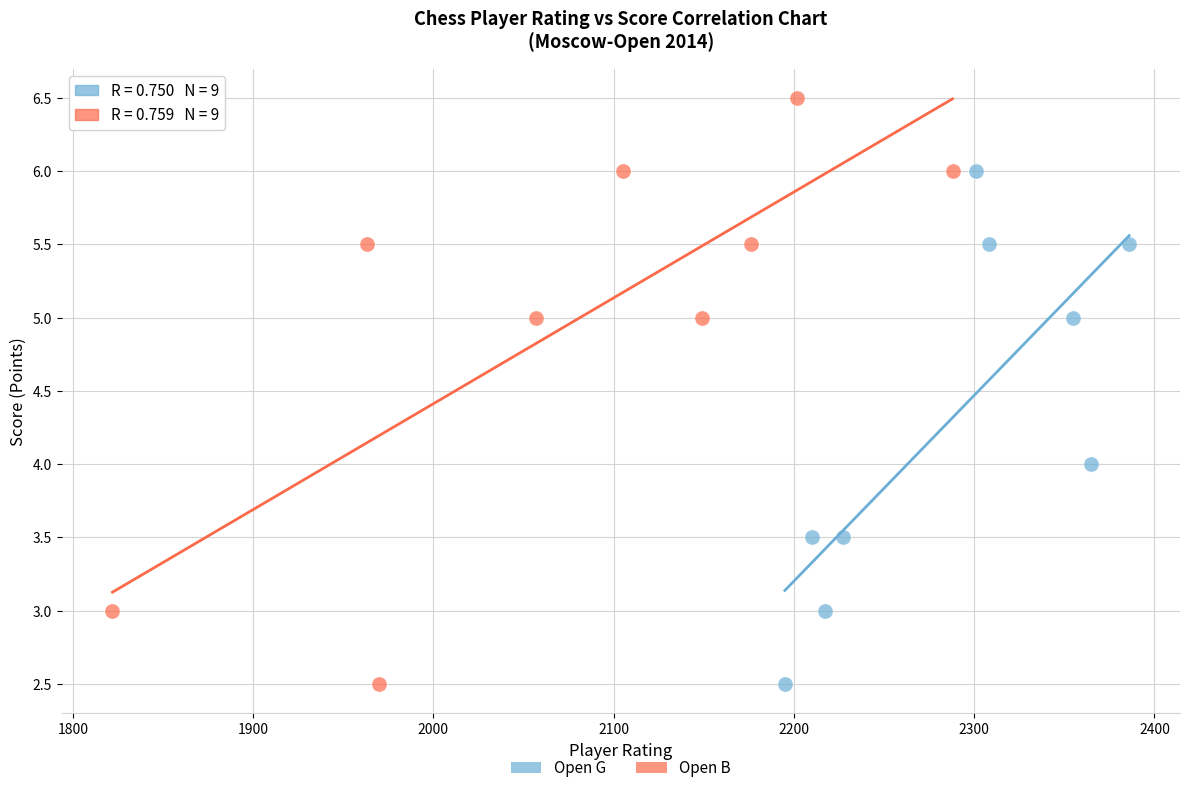

Which series has the widest spread of Y values?

Open B